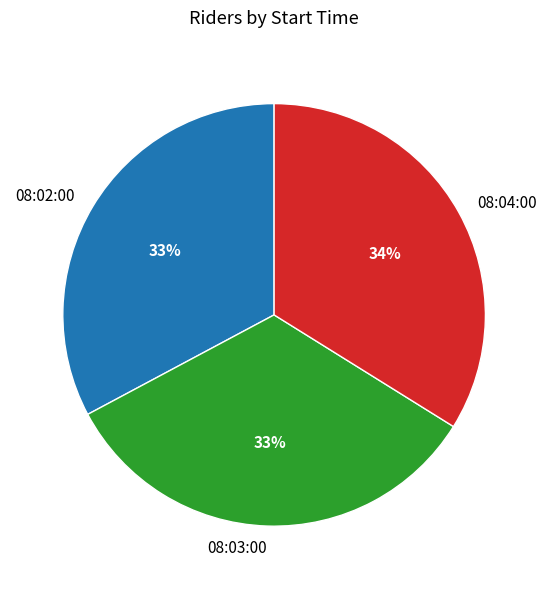

What is the ratio of the value at 08:04:00 to the value at 08:03:00?

1.0